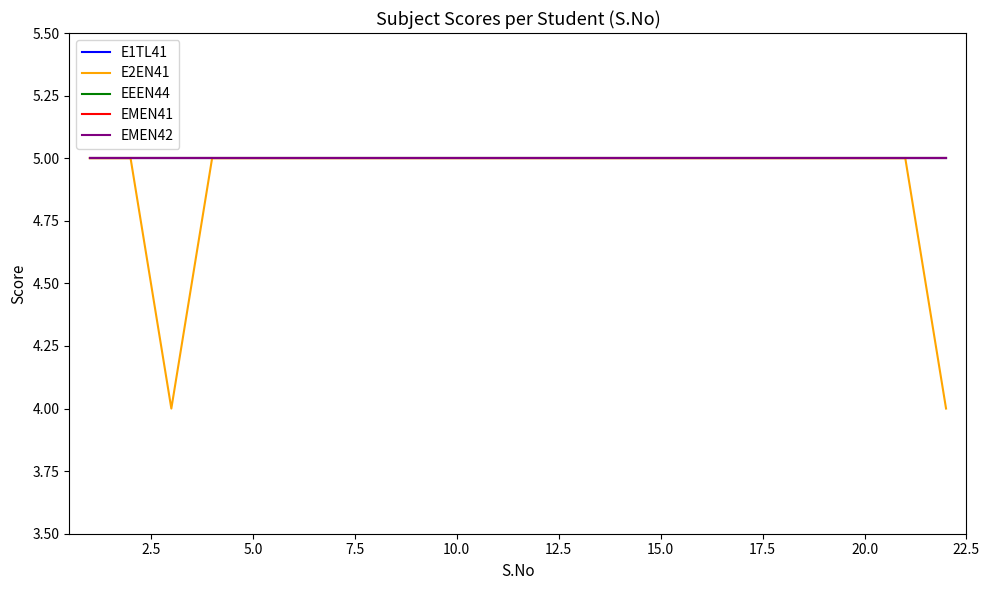

Is this an area chart (filled region under the line)?

No